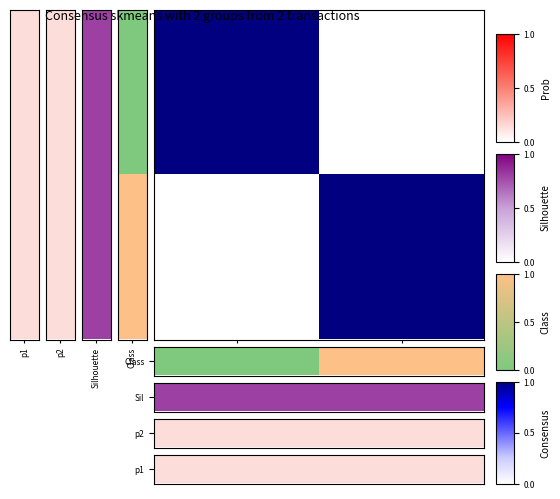

How many categories are shown in the chart?

2